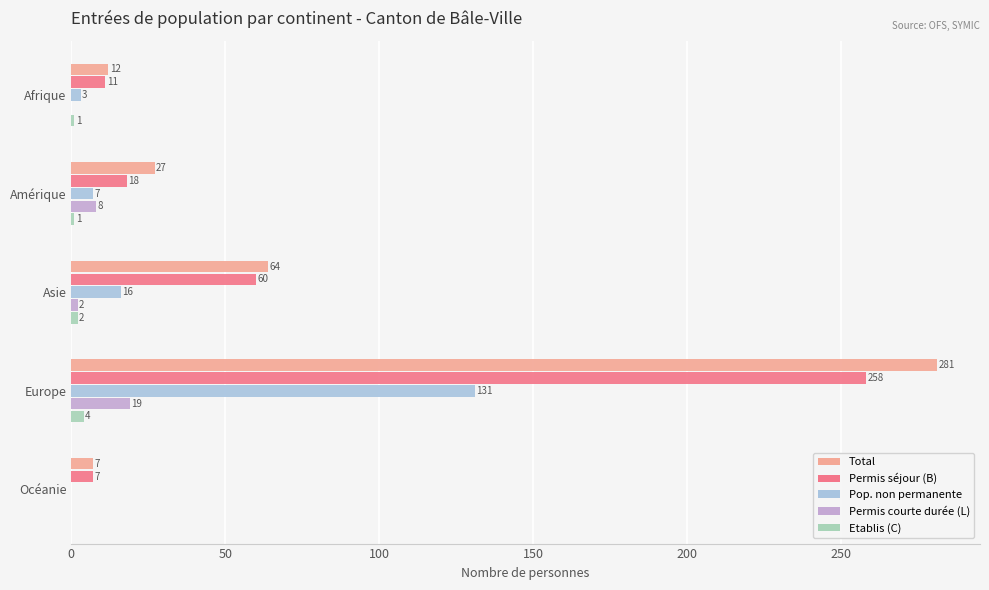

Which category has the highest value in the Etablis (C) series?

Europe